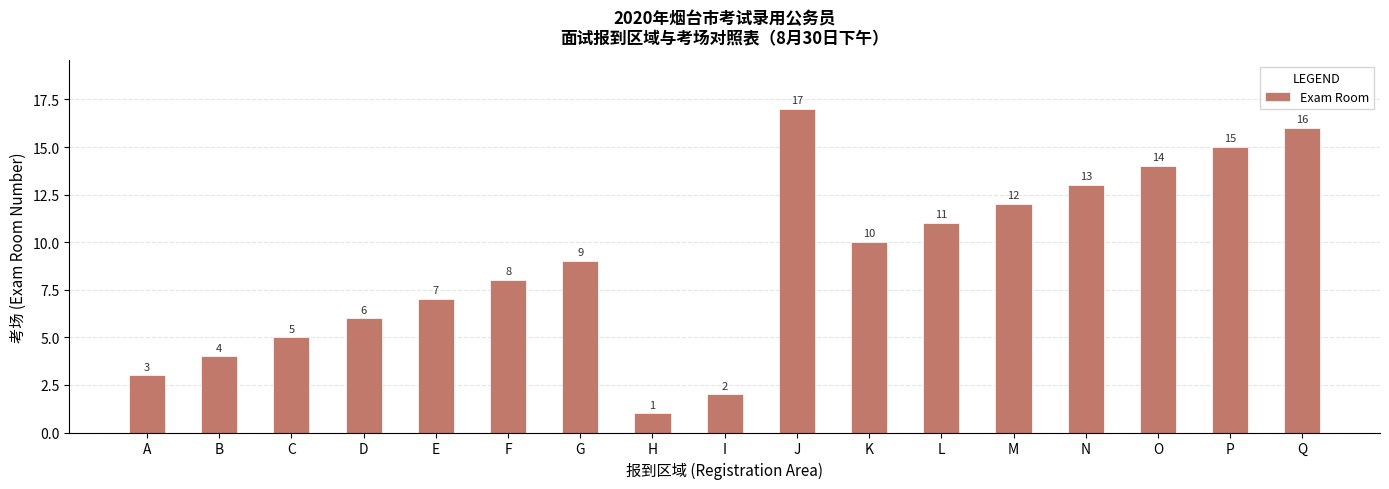

True or false: the data shows 3 at A.

True